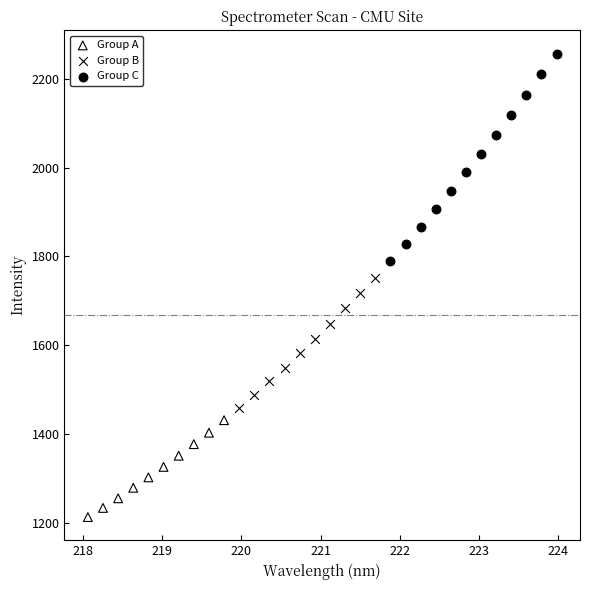

Which series has the largest Y range (max minus min)?

Group C